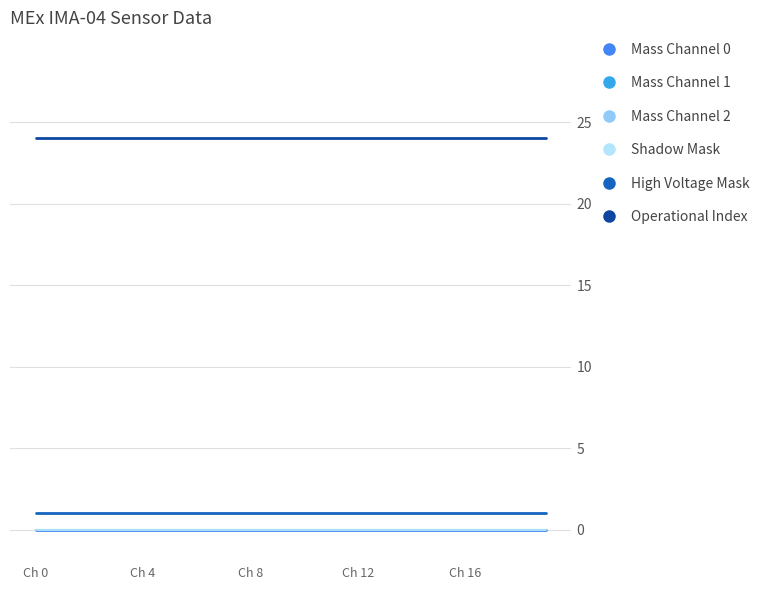

True or false: Mass Channel 1 and Shadow Mask cross at least once.

False